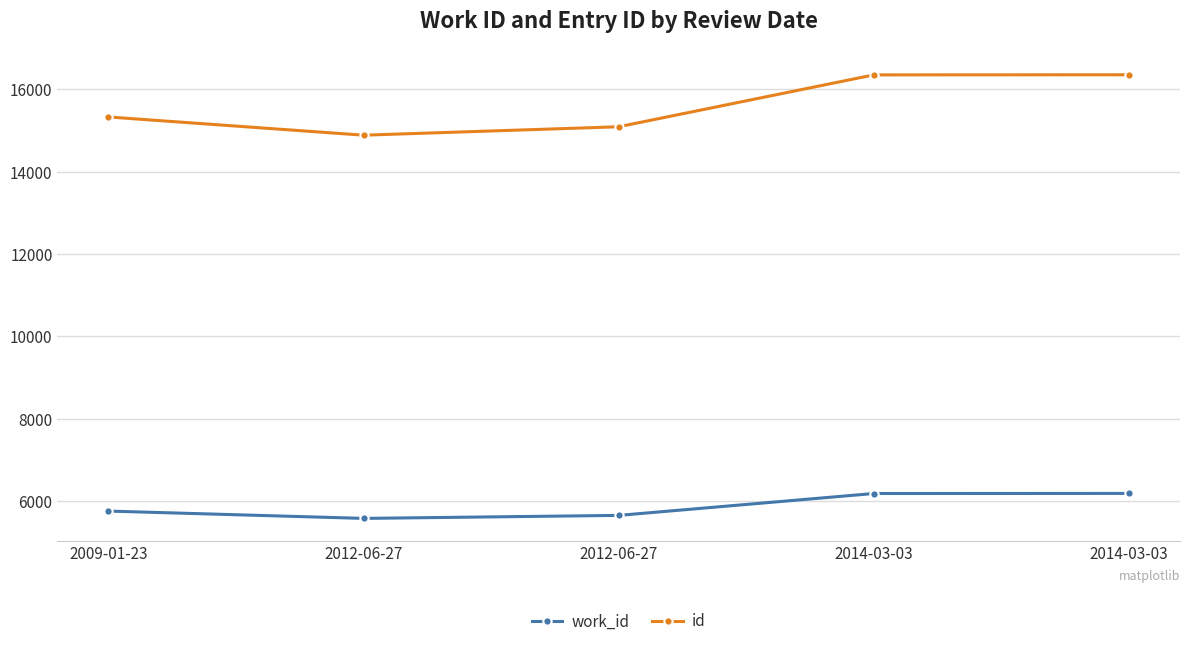

Reading right to left, transcribe all the data shown in this chart.

work_id: 6181	6179	5647	5574	5752
id: 16358	16355	15094	14889	15332